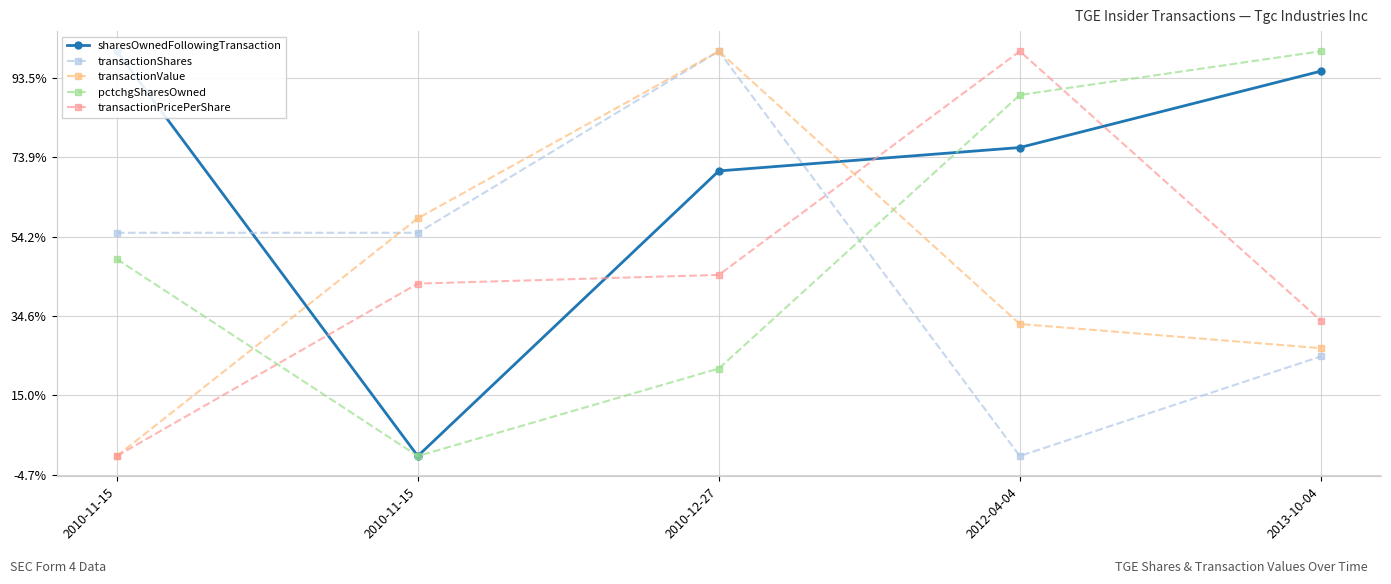

Reading right to left, list all the values displayed in this chart.

sharesOwnedFollowingTransaction: 354000.0	305966.0	291248.0	111899.0	366536.0
transactionShares: 174561.3	111899.0	366536.0	252339.6	252339.6
transactionValue: 179741.8	194954.3	366536.0	261466.8	111899.0
pctchgSharesOwned: 366536.0	339007.7	166955.6	111899.0	235776.5
transactionPricePerShare: 197147.7	366536.0	225847.5	220378.0	111899.0